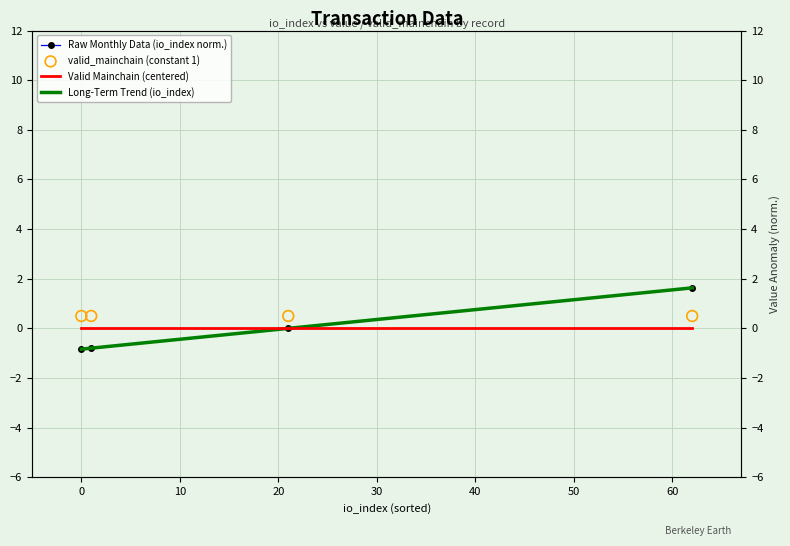

At how many categories does at least one series exceed 0?

4